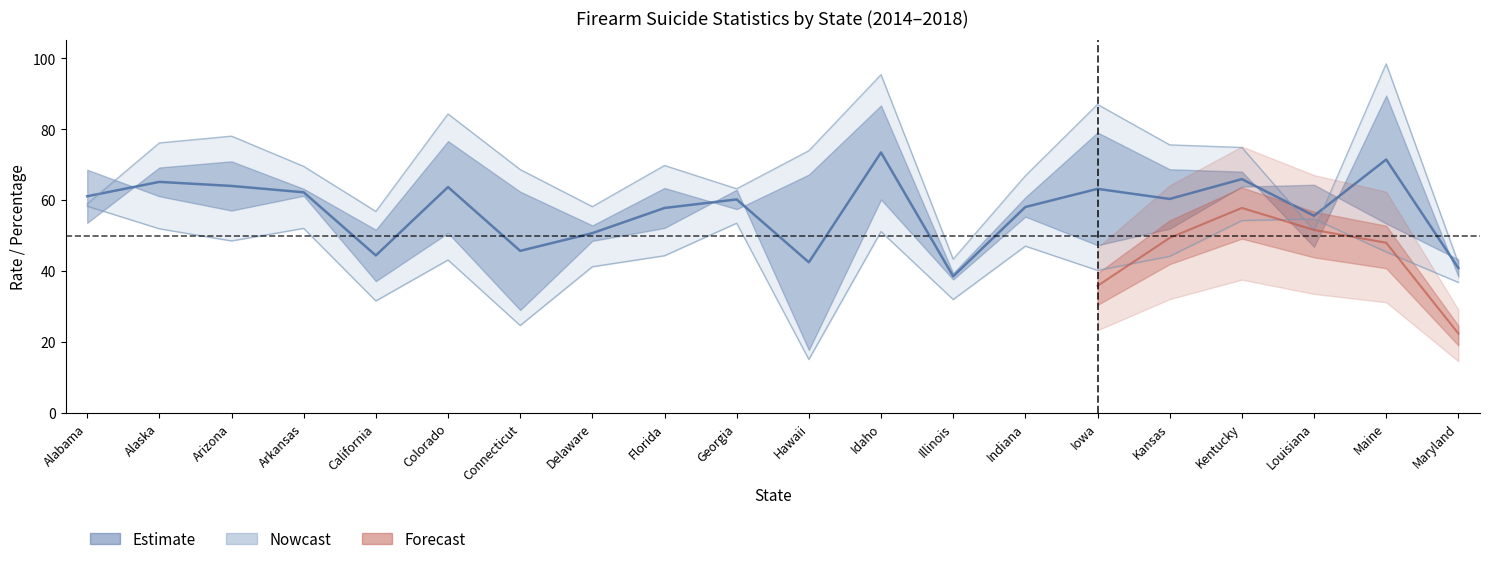

What is the difference between the highest and lowest values at Hawaii?

58.8